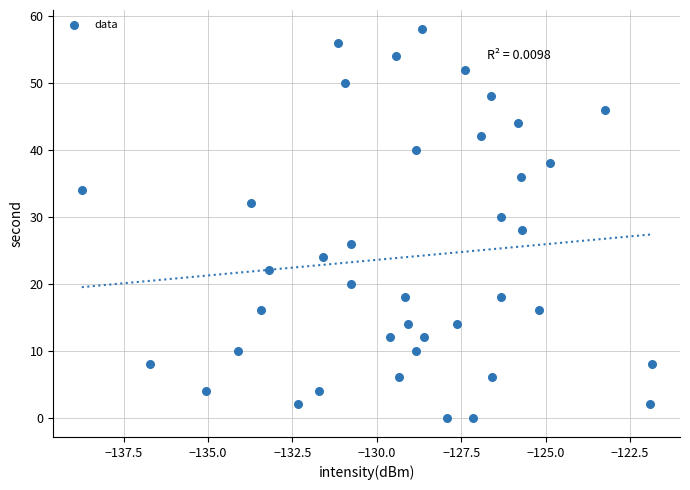

What is the range of Y values (max minus min)?

58